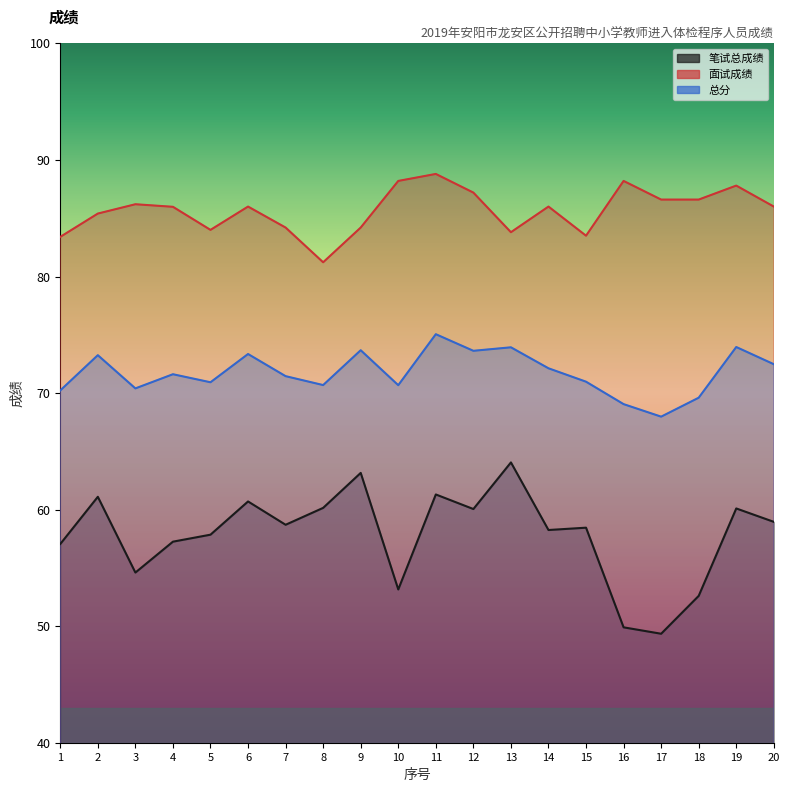

What is the minimum value for 总分?

68.0